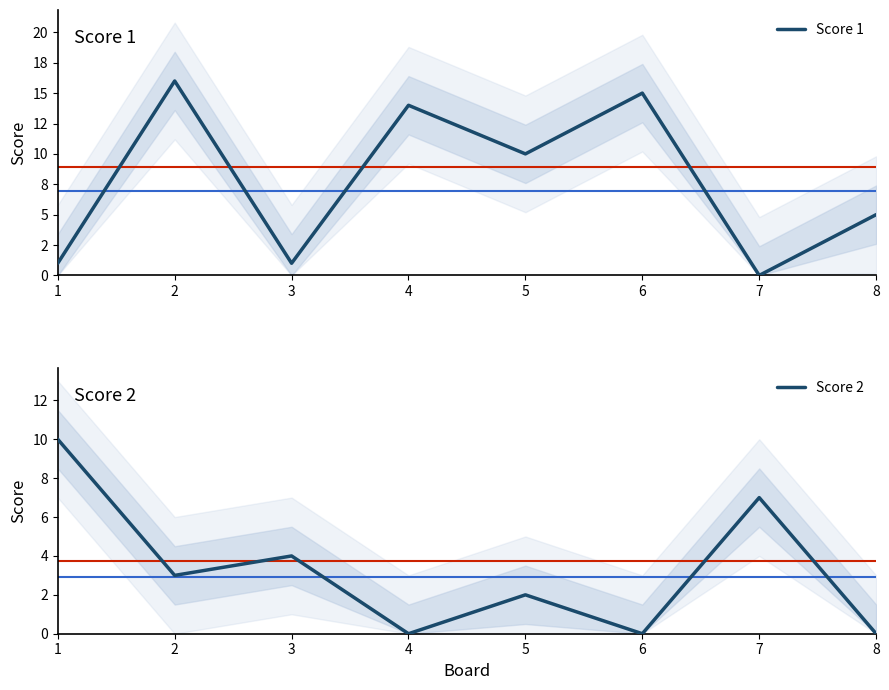

Which series has the widest spread of values?

Score 1